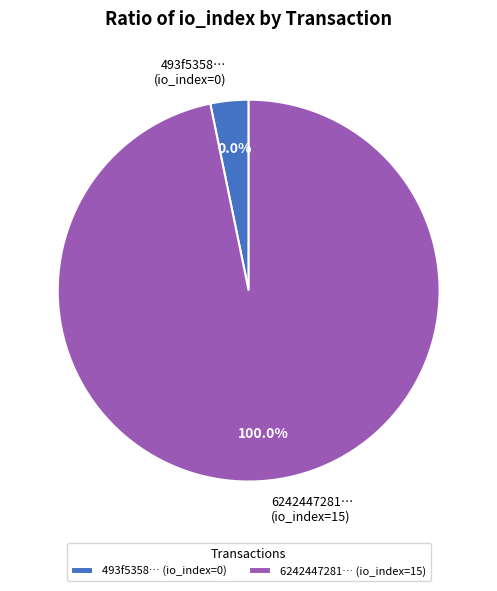

To the nearest percent, what is the difference between the largest and smallest slice percentages?

100%